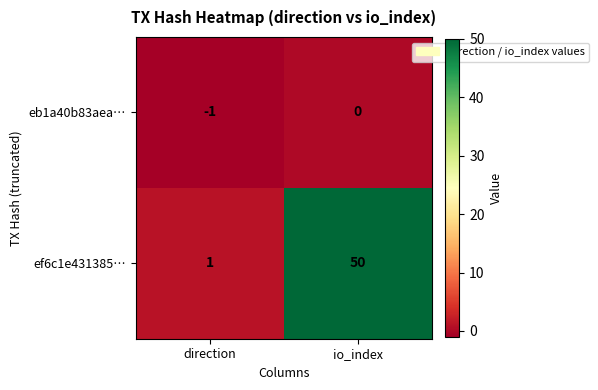

Where is eb1a40b83aea… nearest to the value 0?

io_index